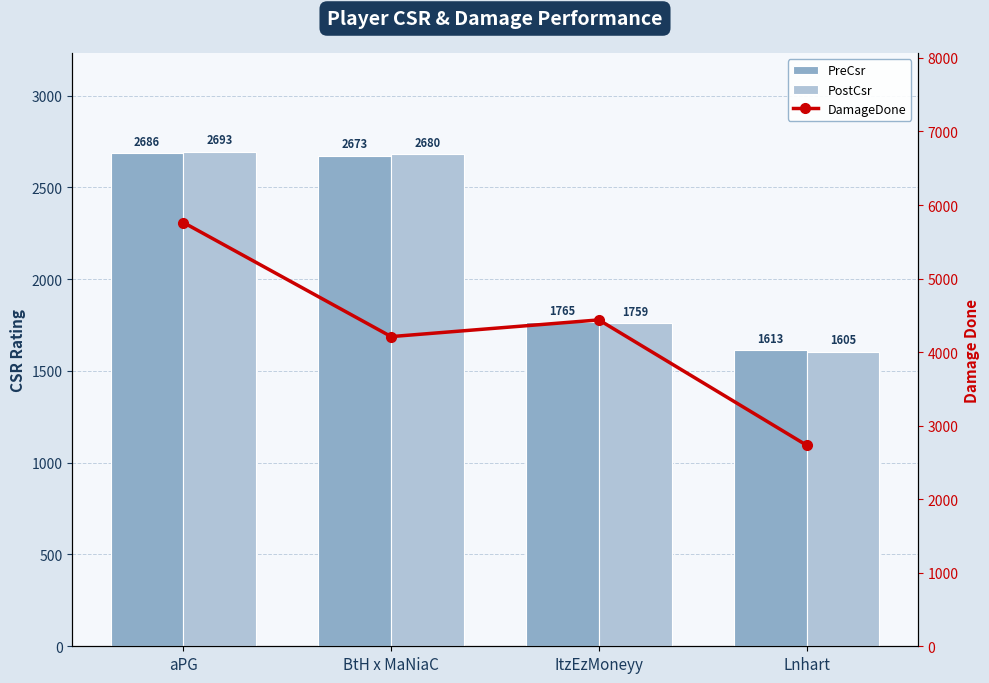

Which category has the highest value in the PreCsr series?

aPG